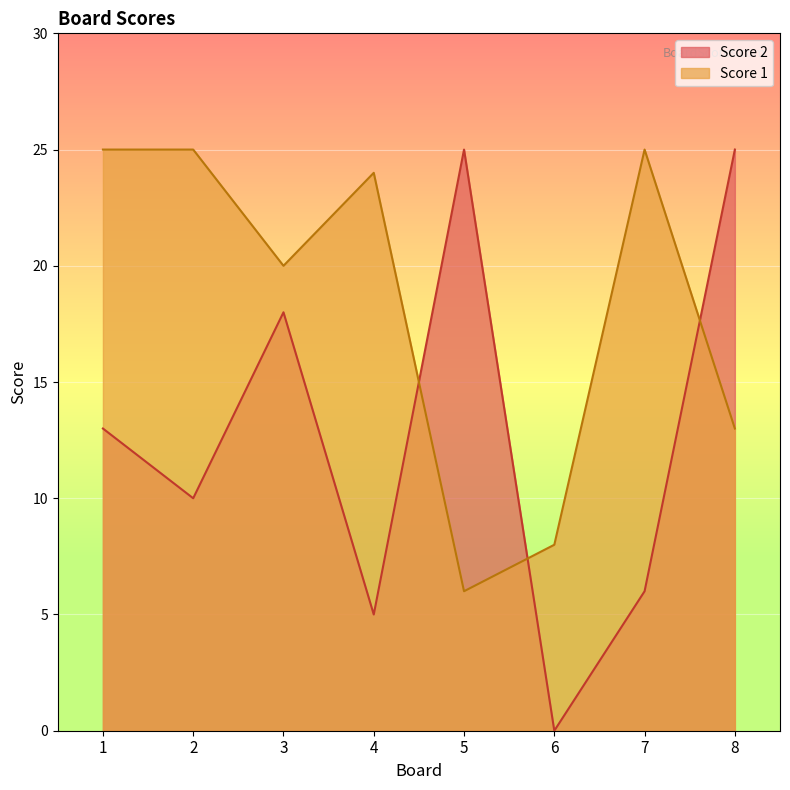

How many lines are shown in the chart?

2